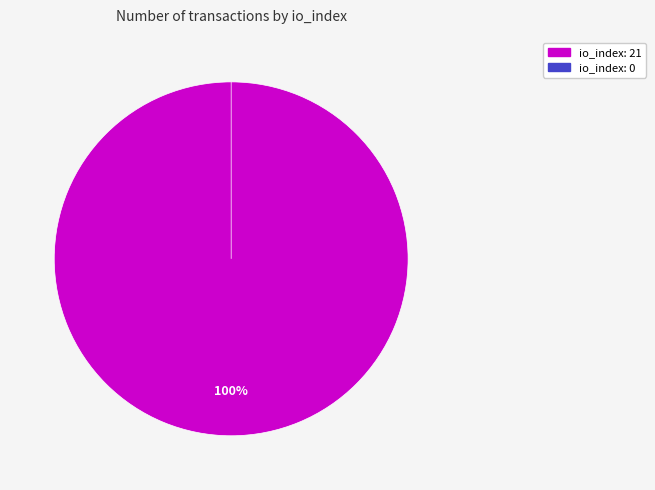

What percentage is the io_index=21 (direction=-1) slice, to the nearest percent?

100%